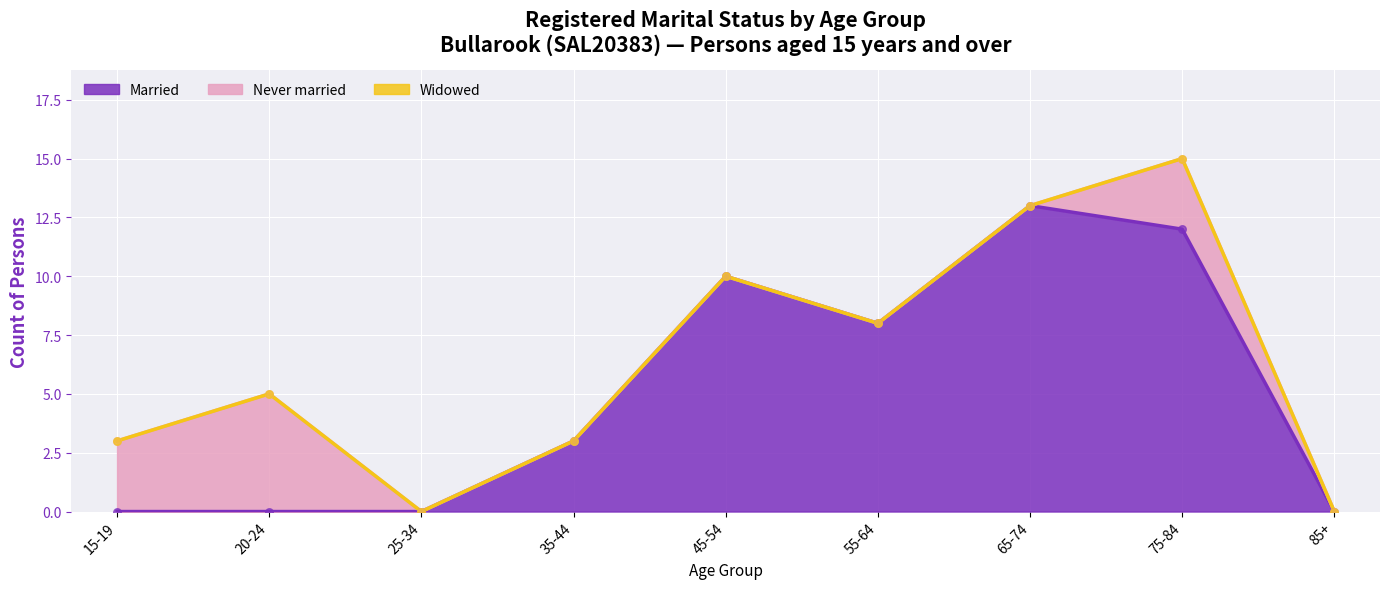

What are all the series names shown in the legend?

Never married, Married, Widowed